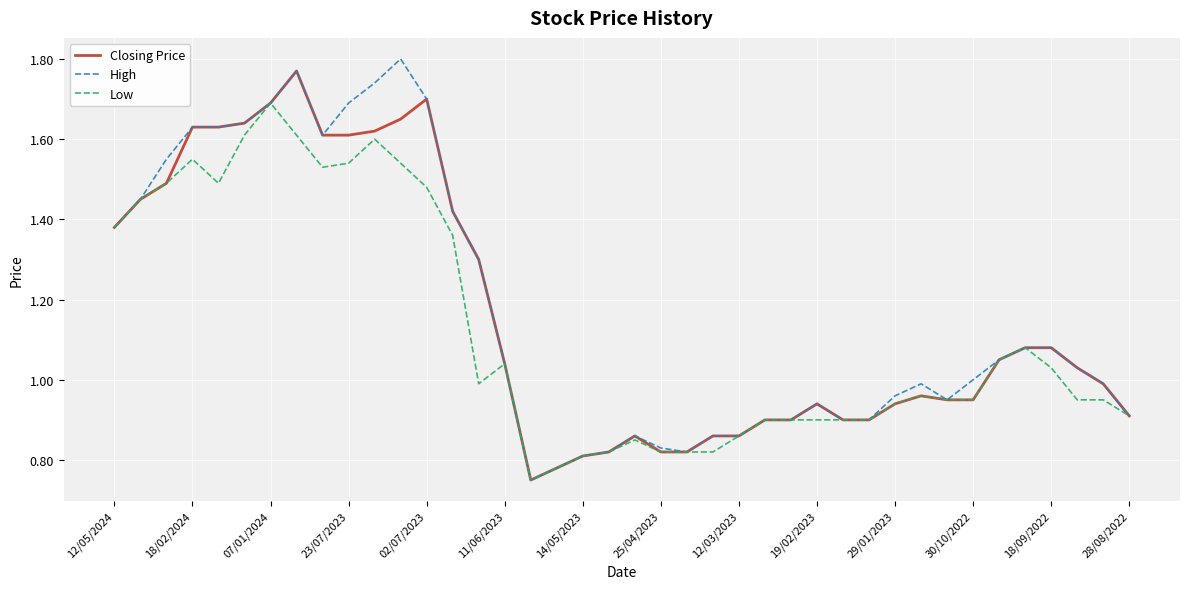

Where is the first local maximum for Low?

18/02/2024